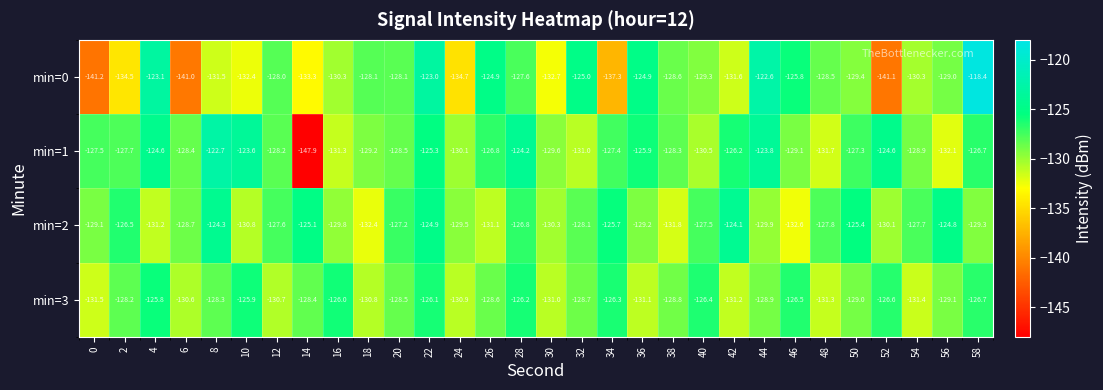

Which category has the lowest value across all series?

14